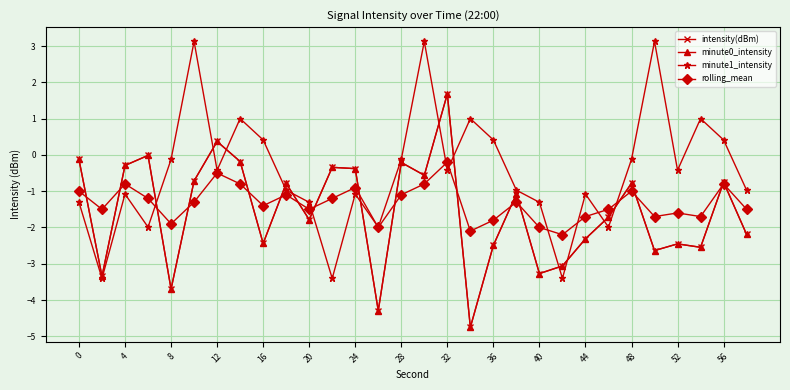

Does the chart have visible grid lines?

Yes